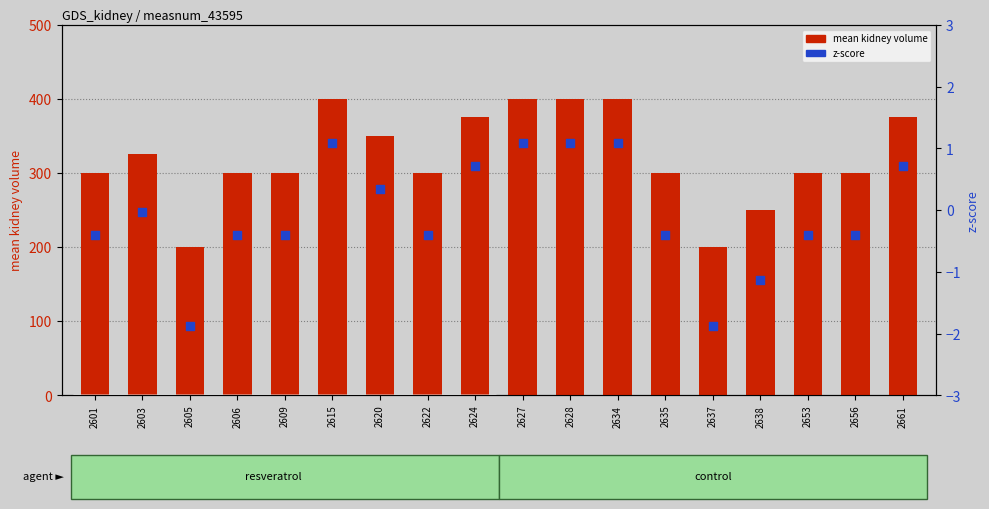

Is the value of mean kidney volume at 2622 greater than the value of z-score at 2627?

Yes